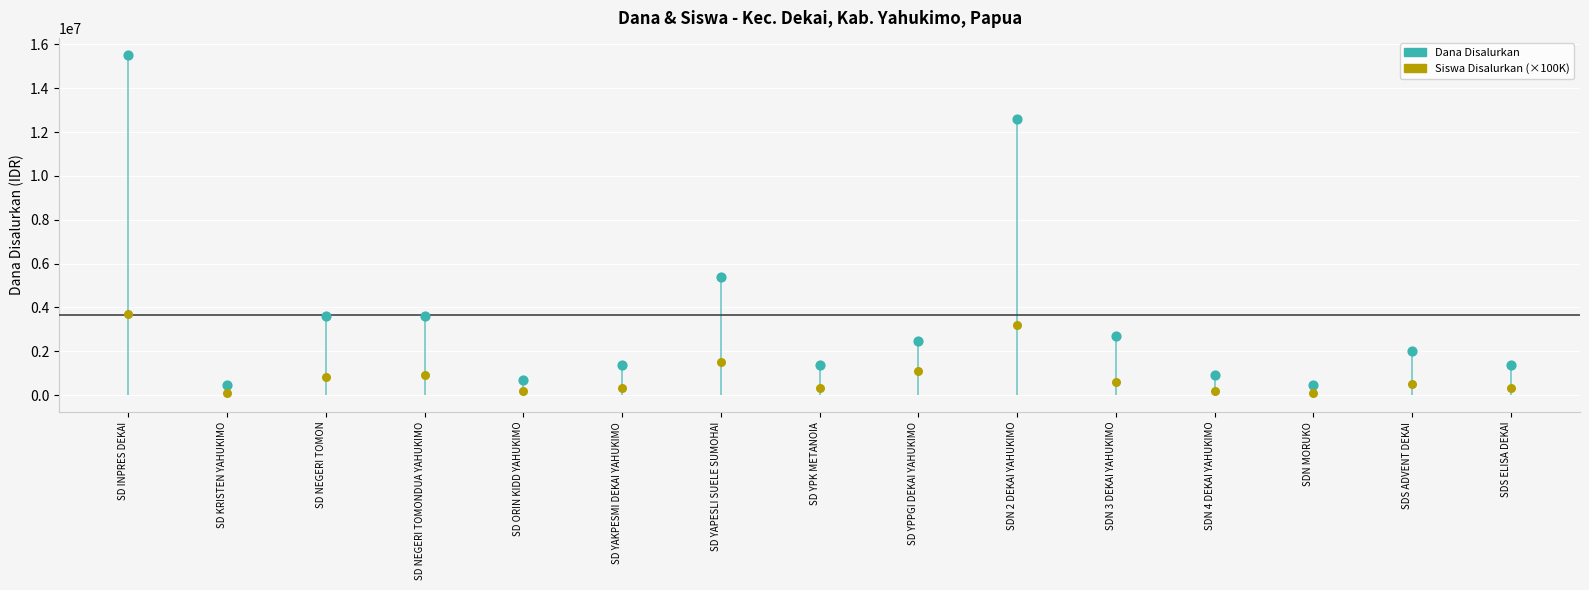

Which series contains the highest Y value?

Dana Disalurkan